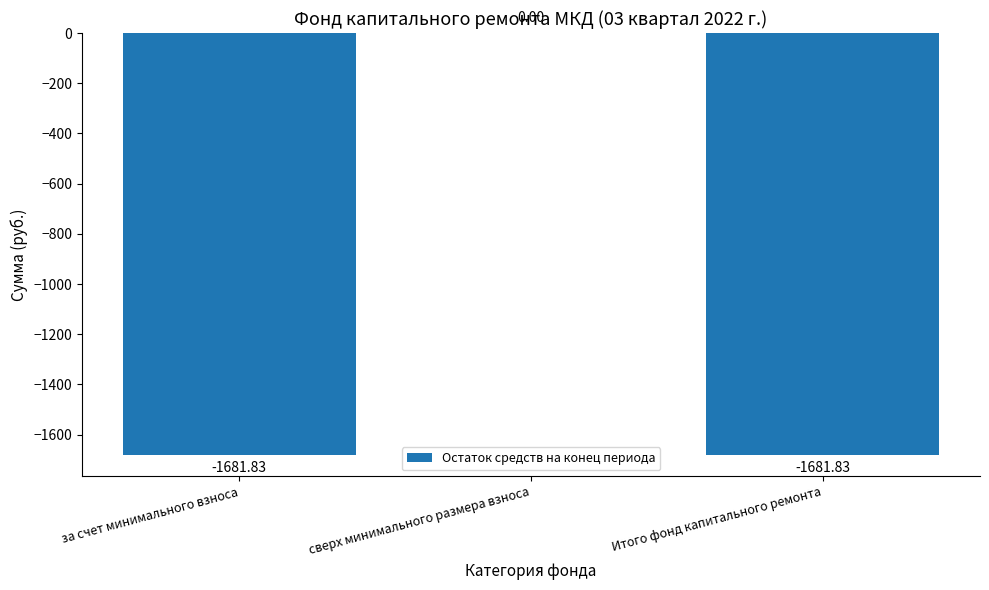

Reading left to right, what are all the values shown in this chart?

-1681.8	0.0	-1681.8